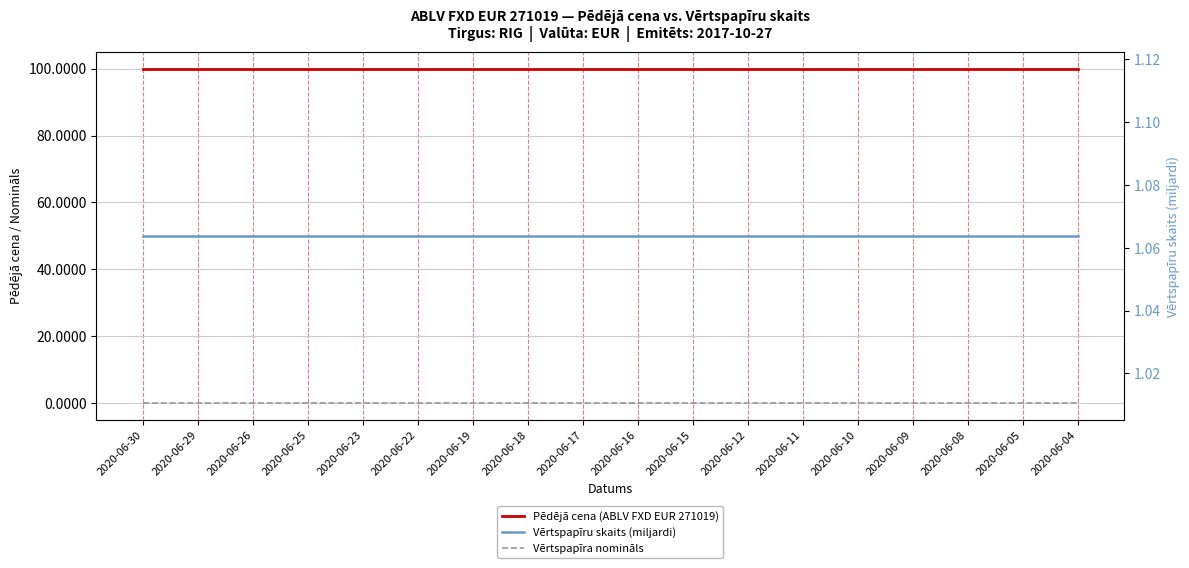

Is the value of Pēdējā cena (ABLV FXD EUR 271019) at 2020-06-19 greater than the value of Vērtspapīru skaits (miljardi) at 2020-06-12?

Yes